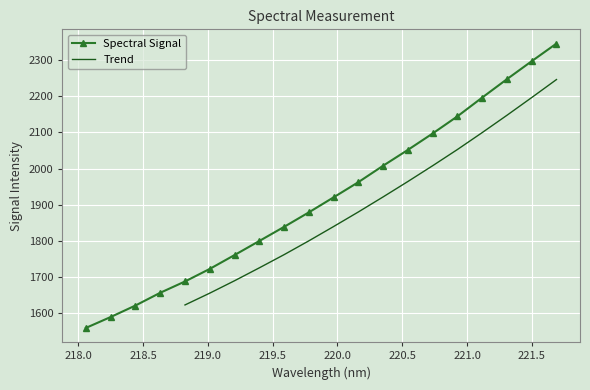

What is the average value?

1919.3